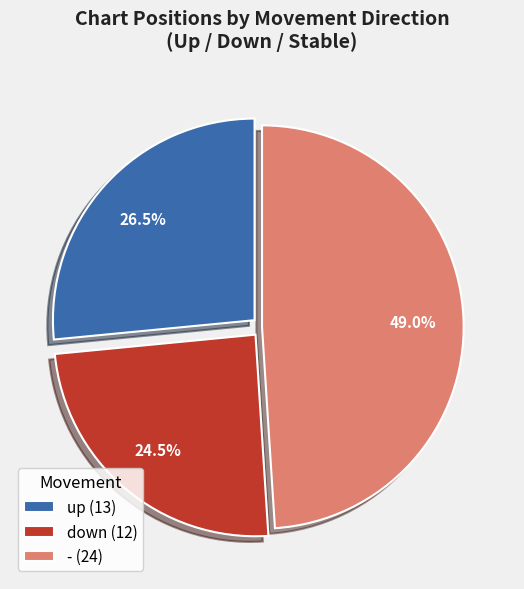

What portion of the pie excludes up?

73.5%